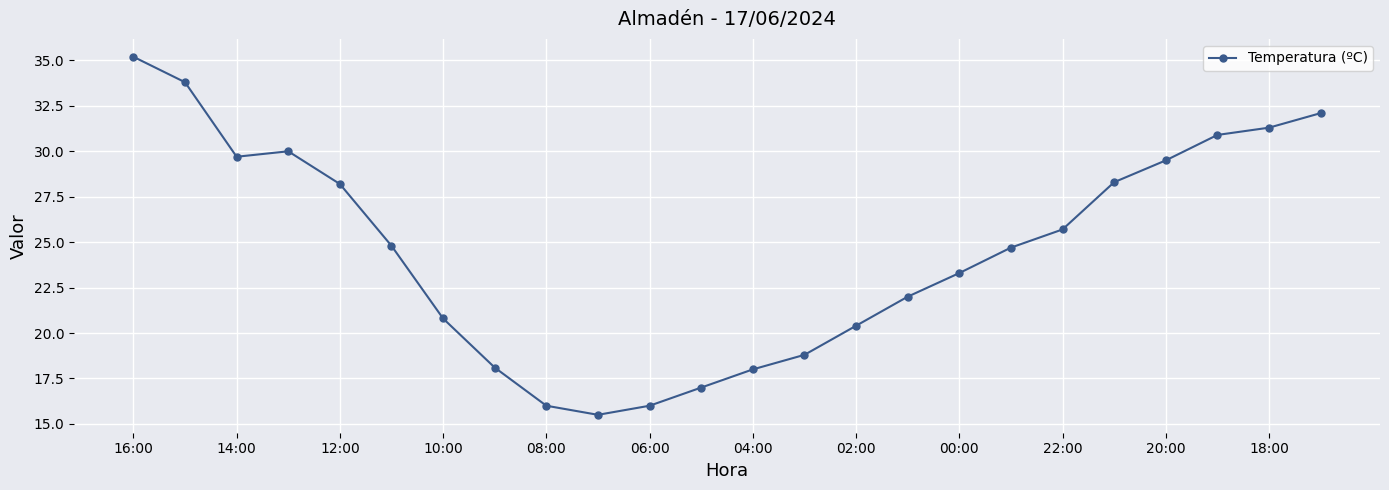

What is the value of the 14th point from the left?

18.8